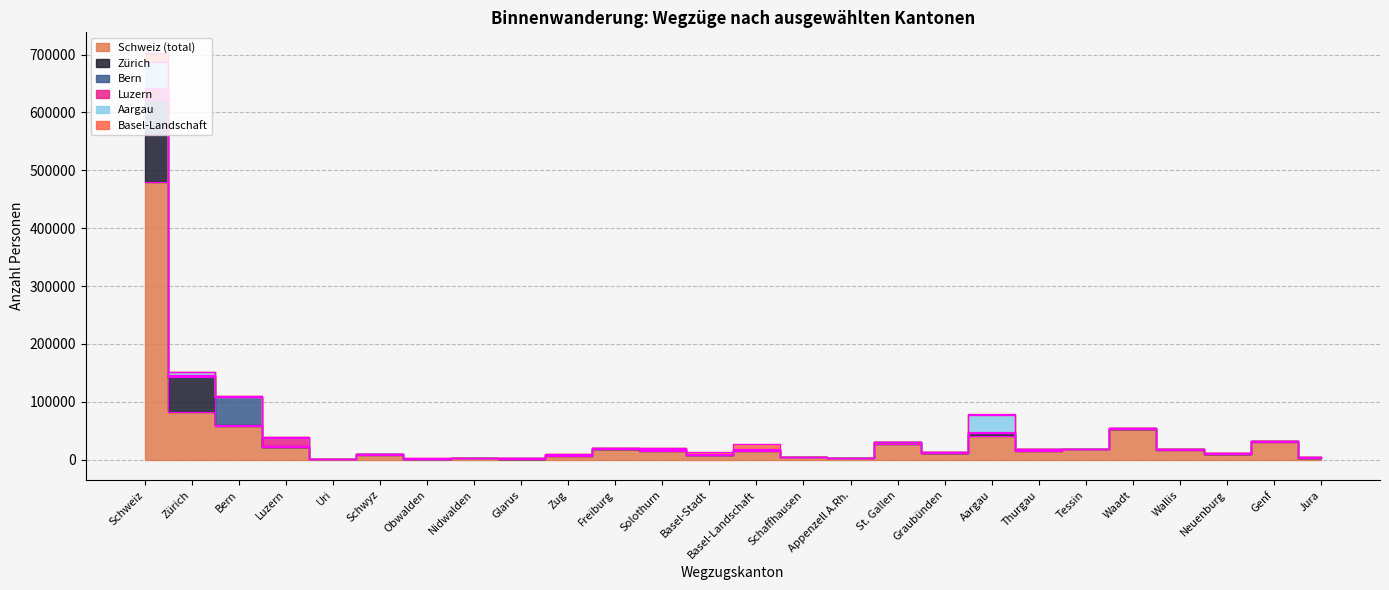

True or false: Basel-Landschaft has a value of 7 at Uri.

False